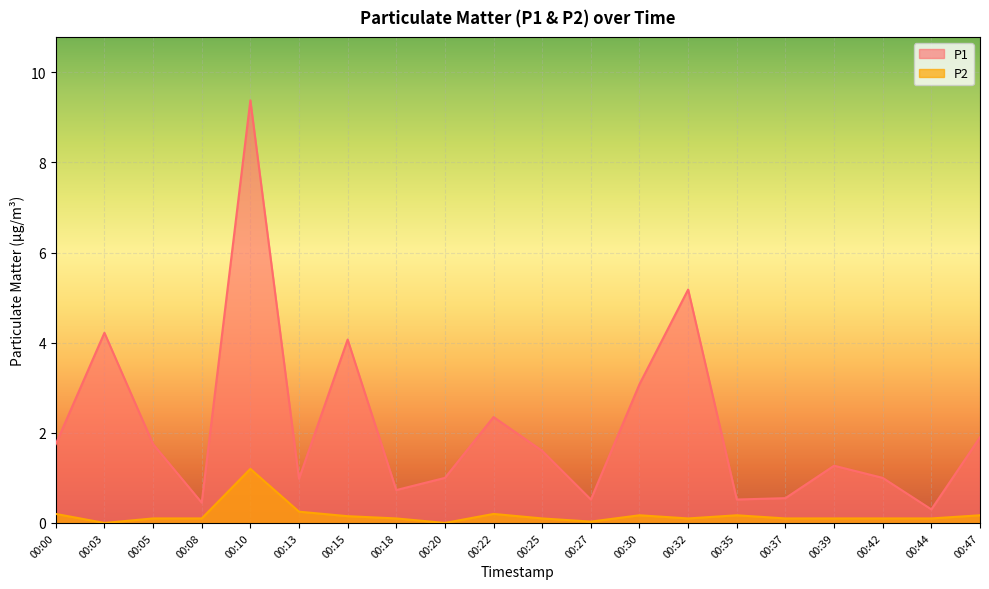

Count the number of data series in this chart.

2